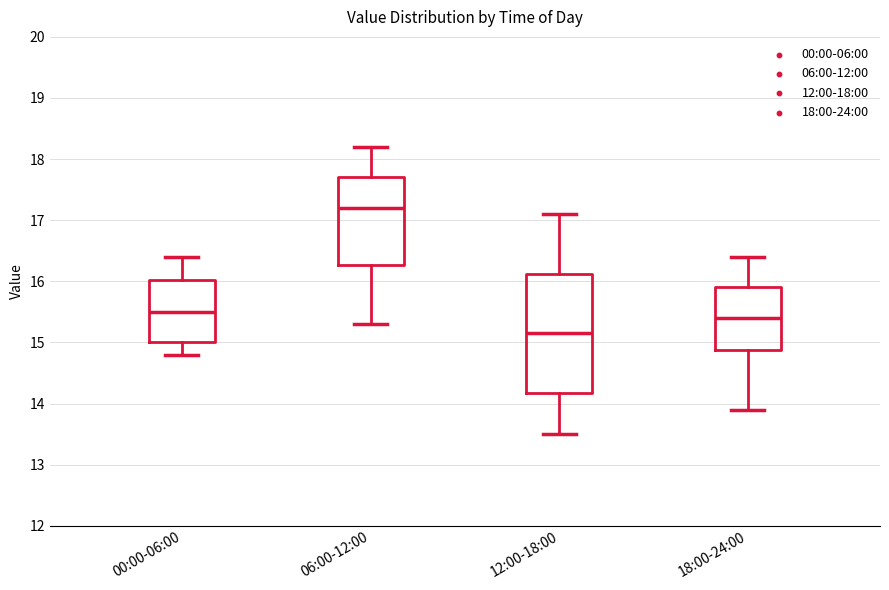

Reading left to right, read every box against the y-axis: the position of its median line, the range the box covers, and the ends of its whiskers. The values are not printed on the chart, so give them approximately, as read against the axis.

00:00-06:00: median 15.5, box 15.0 to 16.0, whiskers 14.8 to 16.4
06:00-12:00: median 17.2, box 16.3 to 17.7, whiskers 15.3 to 18.2
12:00-18:00: median 15.2, box 14.2 to 16.1, whiskers 13.5 to 17.1
18:00-24:00: median 15.4, box 14.9 to 15.9, whiskers 13.9 to 16.4